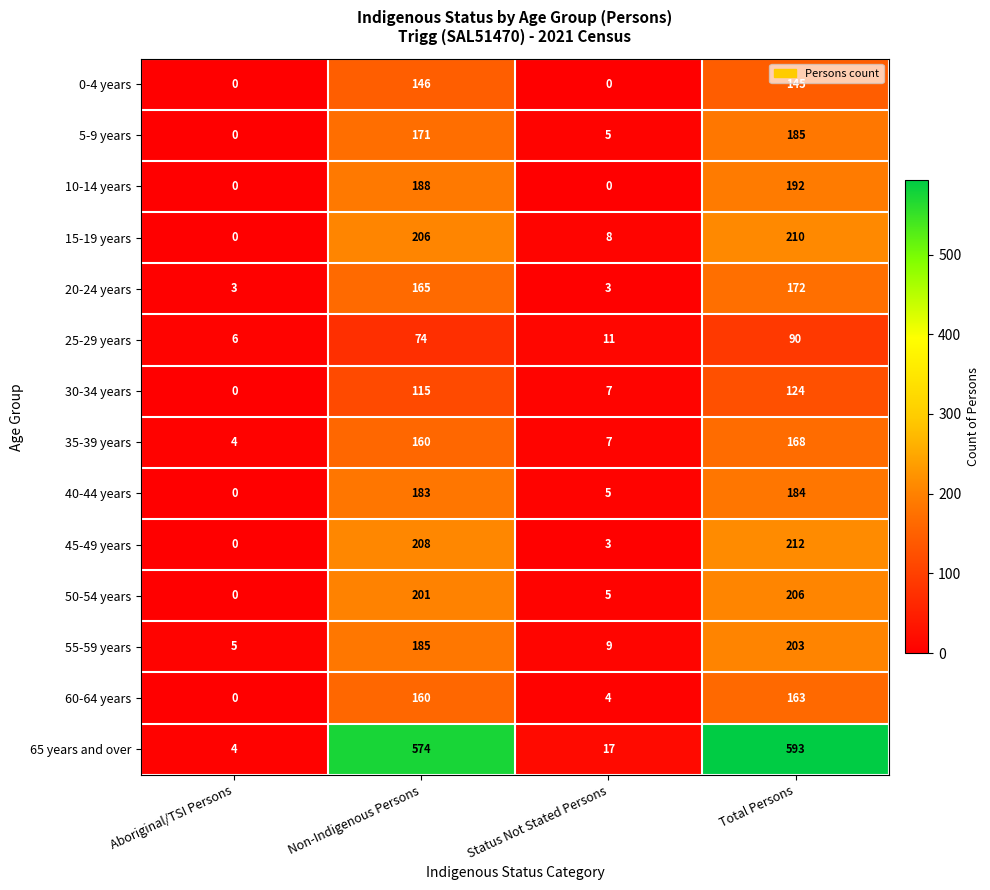

What is the average value of the 20-24 years series?

86